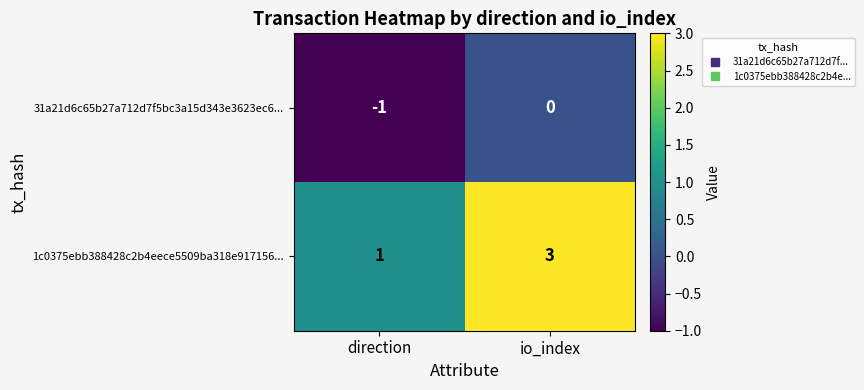

At which category is the sum across all series the highest?

io_index